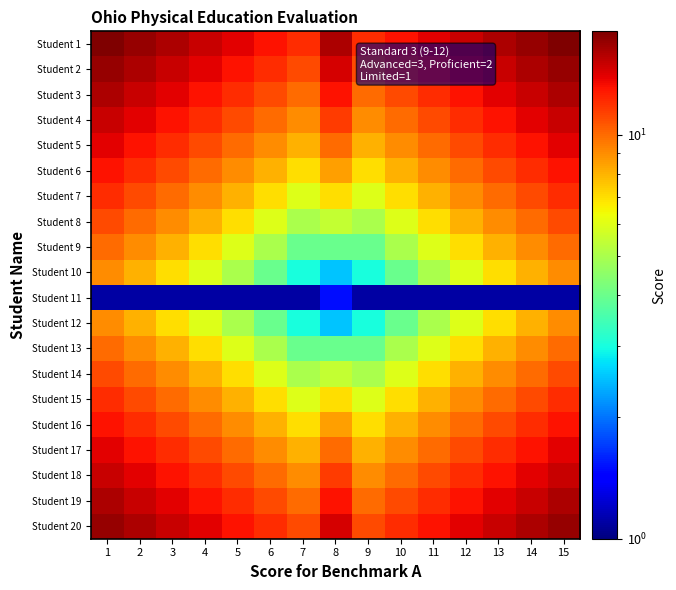

Reading right to left, extract all data points from this chart.

Student 1: 15=18.0	14=17.0	13=16.0	12=15.0	11=14.0	10=13.0	9=12.0	8=16.0	7=12.0	6=13.0	5=14.0	4=15.0	3=16.0	2=17.0	1=18.0
Student 2: 15=17.0	14=16.0	13=15.0	12=14.0	11=13.0	10=12.0	9=11.0	8=14.5	7=11.0	6=12.0	5=13.0	4=14.0	3=15.0	2=16.0	1=17.0
Student 3: 15=16.0	14=15.0	13=14.0	12=13.0	11=12.0	10=11.0	9=10.0	8=13.0	7=10.0	6=11.0	5=12.0	4=13.0	3=14.0	2=15.0	1=16.0
Student 4: 15=15.0	14=14.0	13=13.0	12=12.0	11=11.0	10=10.0	9=9.0	8=11.5	7=9.0	6=10.0	5=11.0	4=12.0	3=13.0	2=14.0	1=15.0
Student 5: 15=14.0	14=13.0	13=12.0	12=11.0	11=10.0	10=9.0	9=8.0	8=10.0	7=8.0	6=9.0	5=10.0	4=11.0	3=12.0	2=13.0	1=14.0
Student 6: 15=13.0	14=12.0	13=11.0	12=10.0	11=9.0	10=8.0	9=7.0	8=8.5	7=7.0	6=8.0	5=9.0	4=10.0	3=11.0	2=12.0	1=13.0
Student 7: 15=12.0	14=11.0	13=10.0	12=9.0	11=8.0	10=7.0	9=6.0	8=7.0	7=6.0	6=7.0	5=8.0	4=9.0	3=10.0	2=11.0	1=12.0
Student 8: 15=11.0	14=10.0	13=9.0	12=8.0	11=7.0	10=6.0	9=5.0	8=5.5	7=5.0	6=6.0	5=7.0	4=8.0	3=9.0	2=10.0	1=11.0
Student 9: 15=10.0	14=9.0	13=8.0	12=7.0	11=6.0	10=5.0	9=4.0	8=4.0	7=4.0	6=5.0	5=6.0	4=7.0	3=8.0	2=9.0	1=10.0
Student 10: 15=9.0	14=8.0	13=7.0	12=6.0	11=5.0	10=4.0	9=3.0	8=2.5	7=3.0	6=4.0	5=5.0	4=6.0	3=7.0	2=8.0	1=9.0
Student 11: 15=1.1	14=1.1	13=1.1	12=1.1	11=1.1	10=1.1	9=1.1	8=1.5	7=1.1	6=1.1	5=1.1	4=1.1	3=1.1	2=1.1	1=1.1
Student 12: 15=9.0	14=8.0	13=7.0	12=6.0	11=5.0	10=4.0	9=3.0	8=2.5	7=3.0	6=4.0	5=5.0	4=6.0	3=7.0	2=8.0	1=9.0
Student 13: 15=10.0	14=9.0	13=8.0	12=7.0	11=6.0	10=5.0	9=4.0	8=4.0	7=4.0	6=5.0	5=6.0	4=7.0	3=8.0	2=9.0	1=10.0
Student 14: 15=11.0	14=10.0	13=9.0	12=8.0	11=7.0	10=6.0	9=5.0	8=5.5	7=5.0	6=6.0	5=7.0	4=8.0	3=9.0	2=10.0	1=11.0
Student 15: 15=12.0	14=11.0	13=10.0	12=9.0	11=8.0	10=7.0	9=6.0	8=7.0	7=6.0	6=7.0	5=8.0	4=9.0	3=10.0	2=11.0	1=12.0
Student 16: 15=13.0	14=12.0	13=11.0	12=10.0	11=9.0	10=8.0	9=7.0	8=8.5	7=7.0	6=8.0	5=9.0	4=10.0	3=11.0	2=12.0	1=13.0
Student 17: 15=14.0	14=13.0	13=12.0	12=11.0	11=10.0	10=9.0	9=8.0	8=10.0	7=8.0	6=9.0	5=10.0	4=11.0	3=12.0	2=13.0	1=14.0
Student 18: 15=15.0	14=14.0	13=13.0	12=12.0	11=11.0	10=10.0	9=9.0	8=11.5	7=9.0	6=10.0	5=11.0	4=12.0	3=13.0	2=14.0	1=15.0
Student 19: 15=16.0	14=15.0	13=14.0	12=13.0	11=12.0	10=11.0	9=10.0	8=13.0	7=10.0	6=11.0	5=12.0	4=13.0	3=14.0	2=15.0	1=16.0
Student 20: 15=17.0	14=16.0	13=15.0	12=14.0	11=13.0	10=12.0	9=11.0	8=14.5	7=11.0	6=12.0	5=13.0	4=14.0	3=15.0	2=16.0	1=17.0